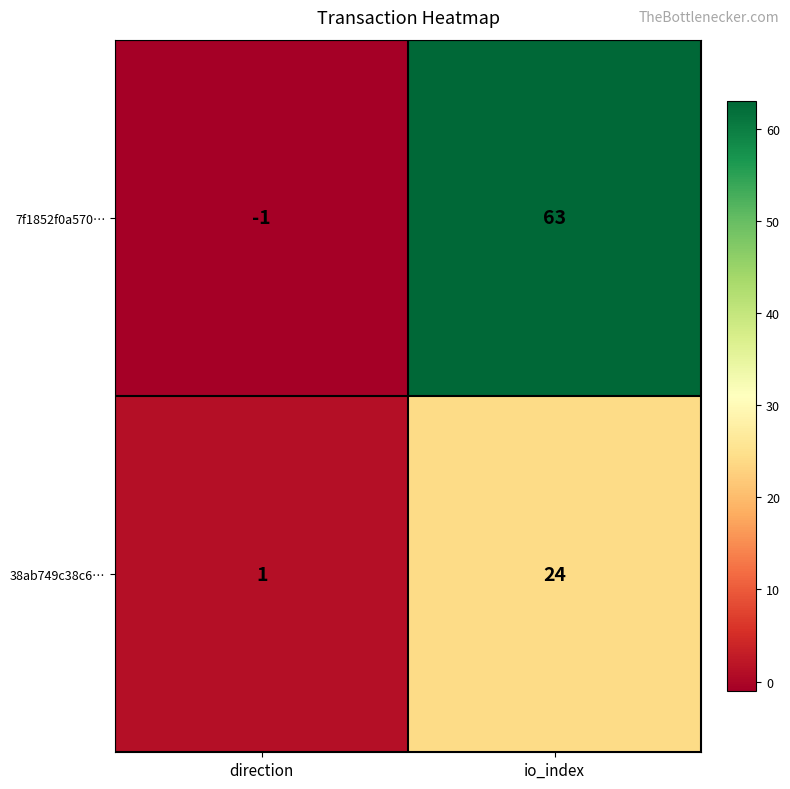

Which series has the largest total across all categories?

7f1852f0a570…